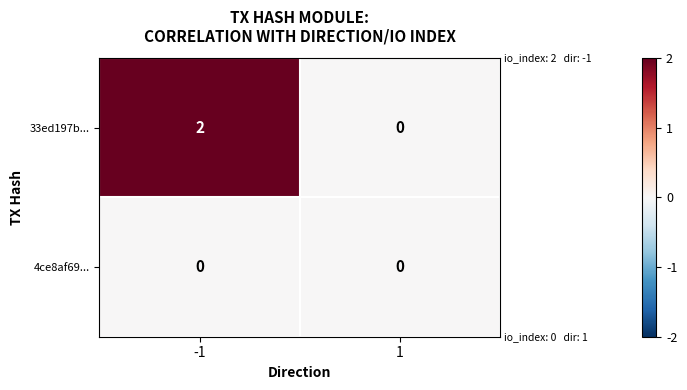

At -1, list the series in order from largest to smallest.

33ed197b..., 4ce8af69...